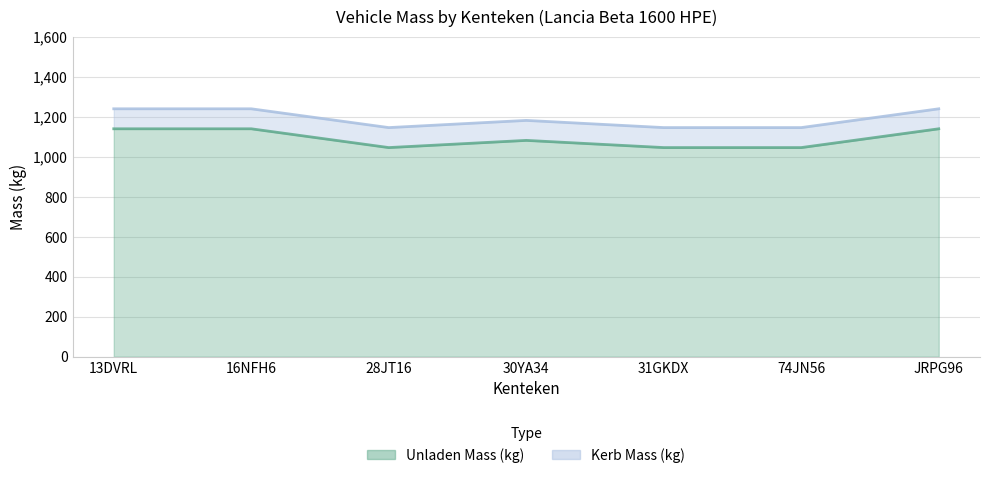

What value does the massa_rijklaar series have at 13DVRL, to the nearest 10?

1240